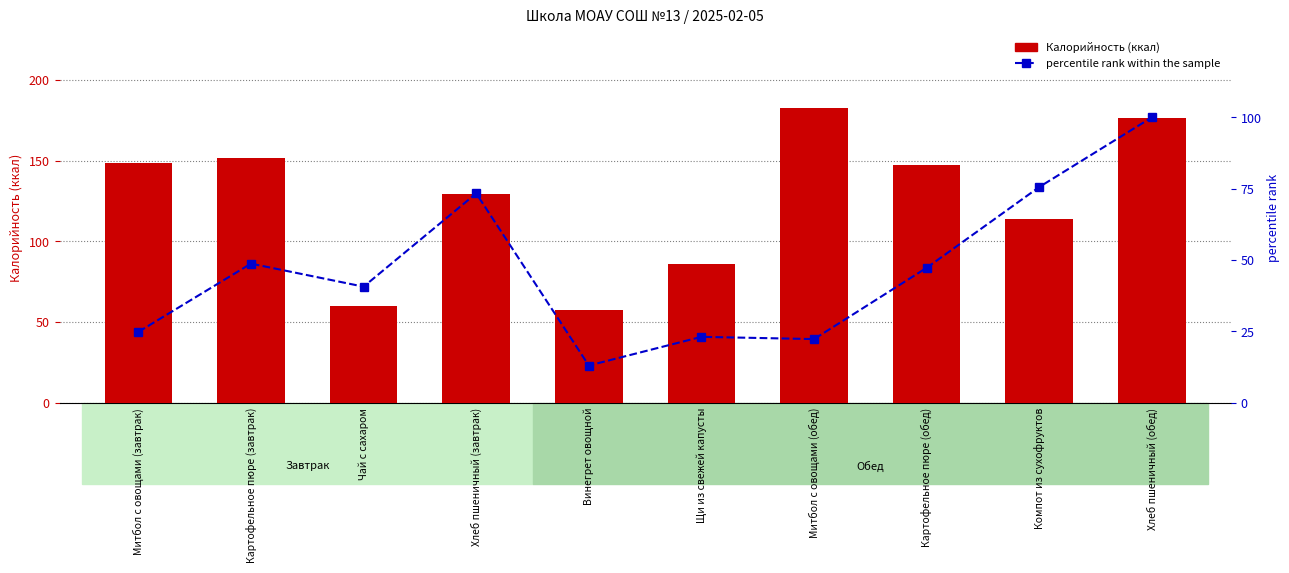

Reading left to right, transcribe all the data shown in this chart.

Калорийность: Митбол с овощами (завтрак)=148.4	Картофельное пюре (завтрак)=151.8	Чай с сахаром=60.0	Хлеб пшеничный (завтрак)=129.2	Винегрет овощной=57.8	Щи из свежей капусты=86.3	Митбол с овощами (обед)=182.6	Картофельное пюре (обед)=147.2	Компот из сухофруктов=113.8	Хлеб пшеничный (обед)=176.2
percentile rank within the sample: Митбол с овощами (завтрак)=24.8	Картофельное пюре (завтрак)=48.7	Чай с сахаром=40.7	Хлеб пшеничный (завтрак)=73.3	Винегрет овощной=13.0	Щи из свежей капусты=23.1	Митбол с овощами (обед)=22.3	Картофельное пюре (обед)=47.3	Компот из сухофруктов=75.6	Хлеб пшеничный (обед)=100.0